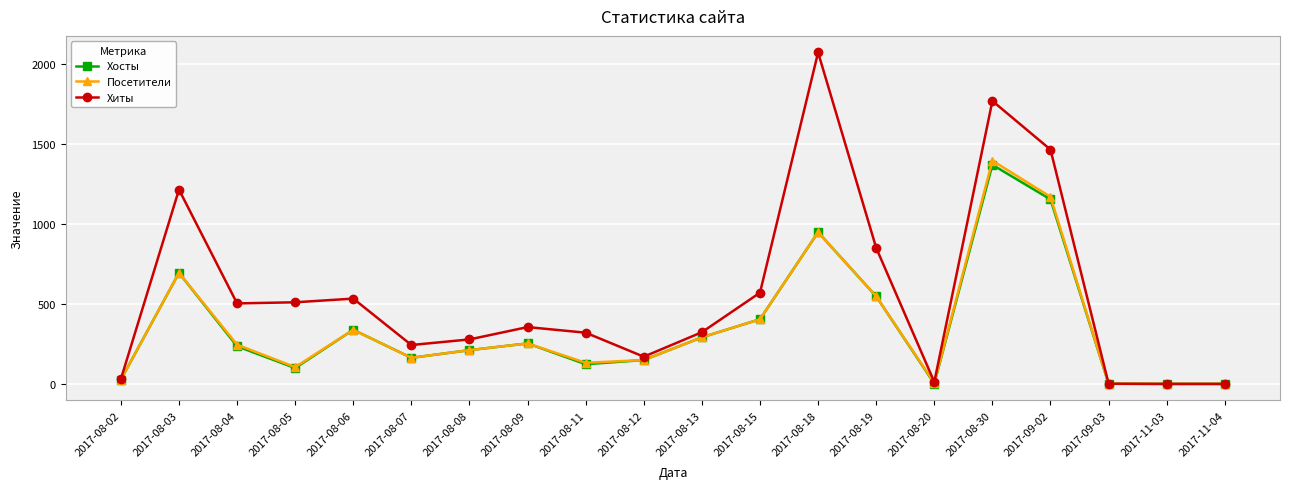

The Хосты series shows 1 at 2017-11-04. True or false?

True